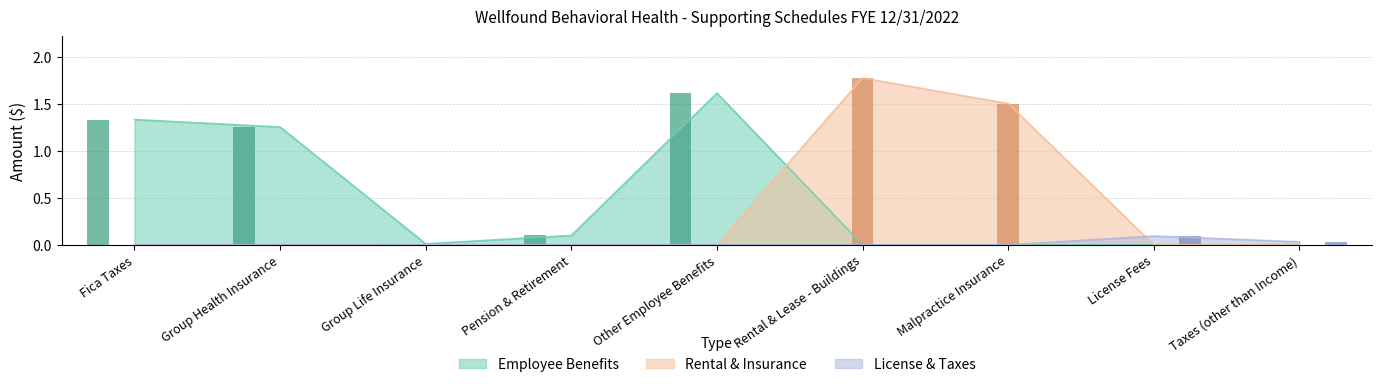

What is the sum of the Rental & Insurance (bar) values at Group Life Insurance and Rental & Lease - Buildings?

1.8